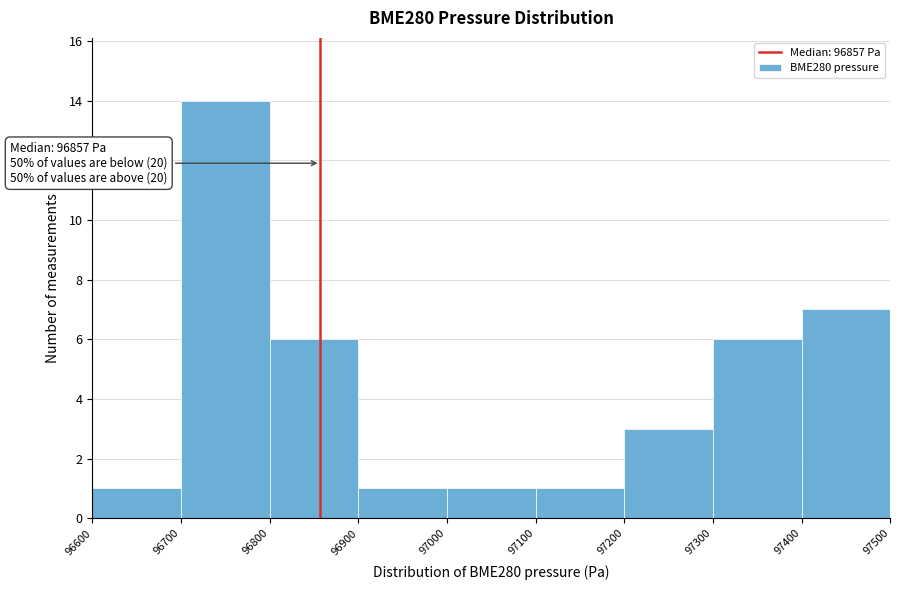

Over which range of the x-axis is the bar tallest?

96700 to 96800